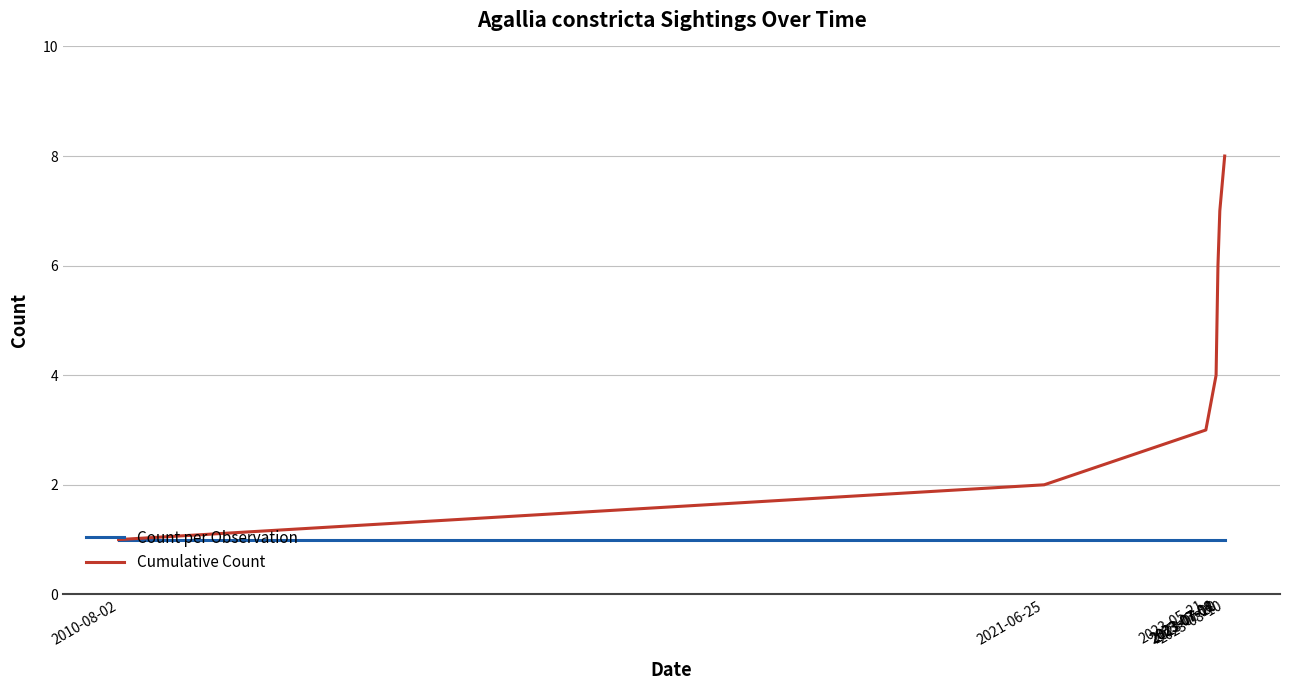

At which category is the sum across all series the highest?

2023-08-10